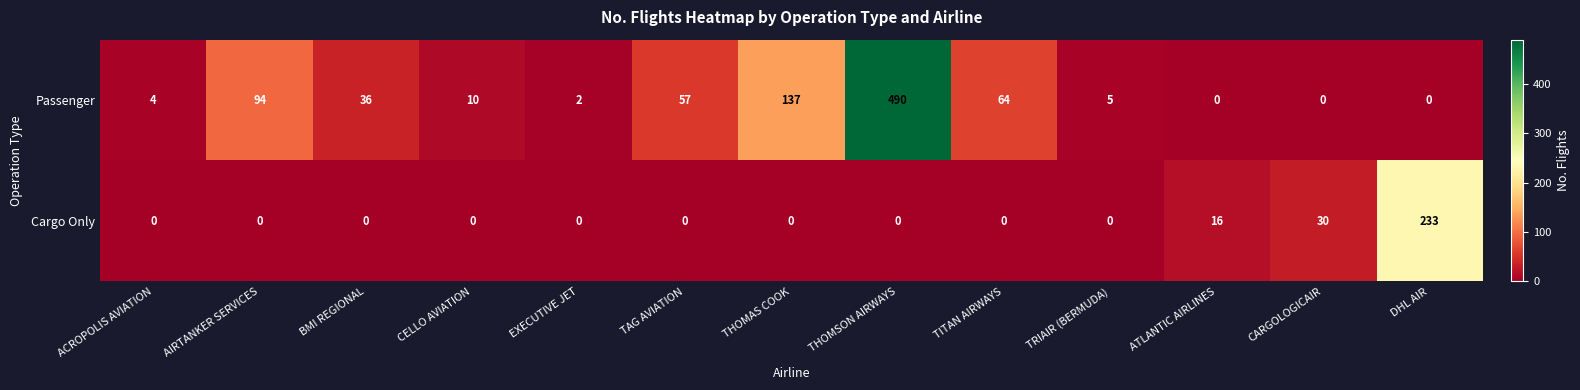

What is the difference between the Passenger values at THOMAS COOK and TITAN AIRWAYS?

73